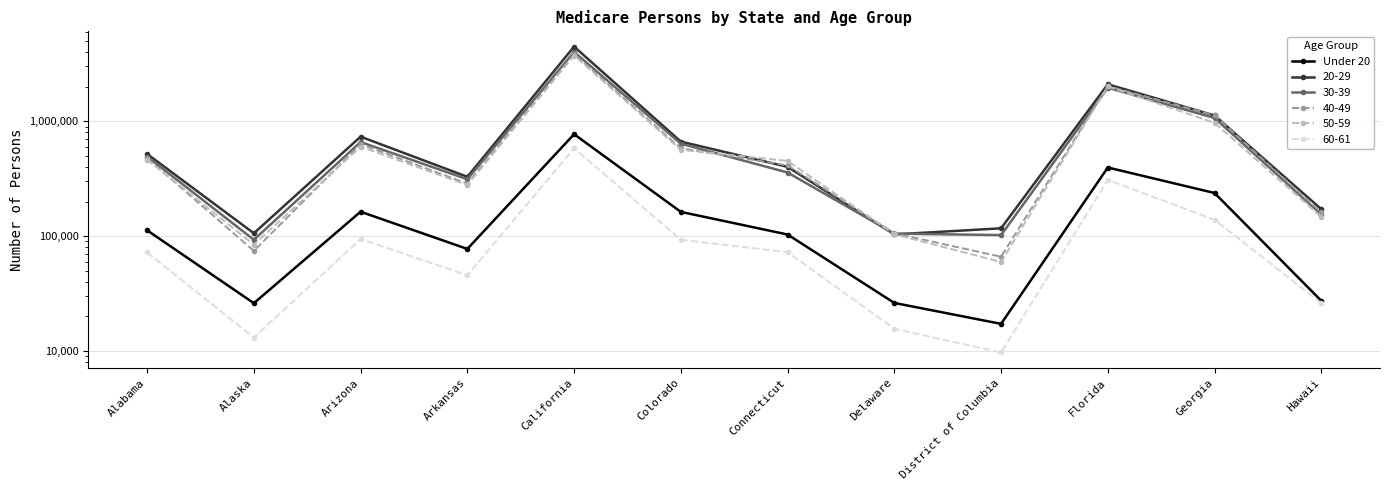

Approximately how many times larger is the value at Florida compared to District of Columbia?

23.0